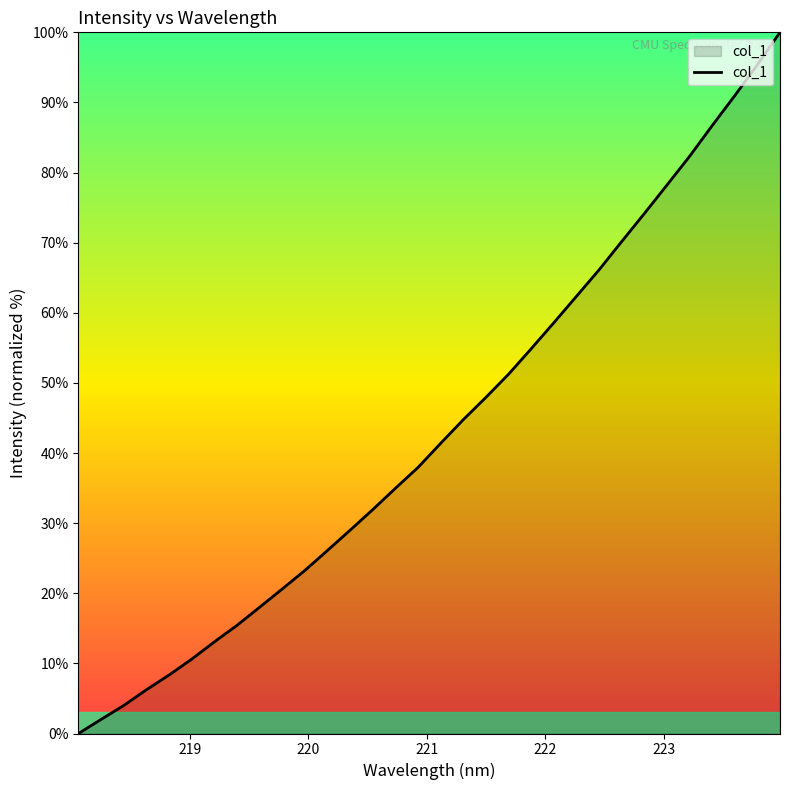

What is the maximum value shown in the chart?

100.0